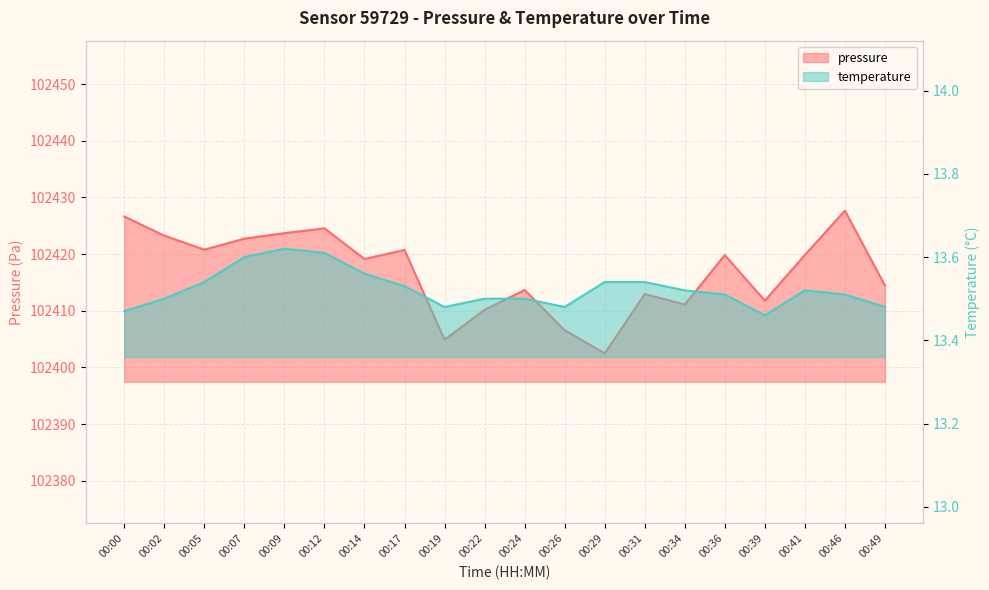

At which category does temperature reach its first local valley?

00:19